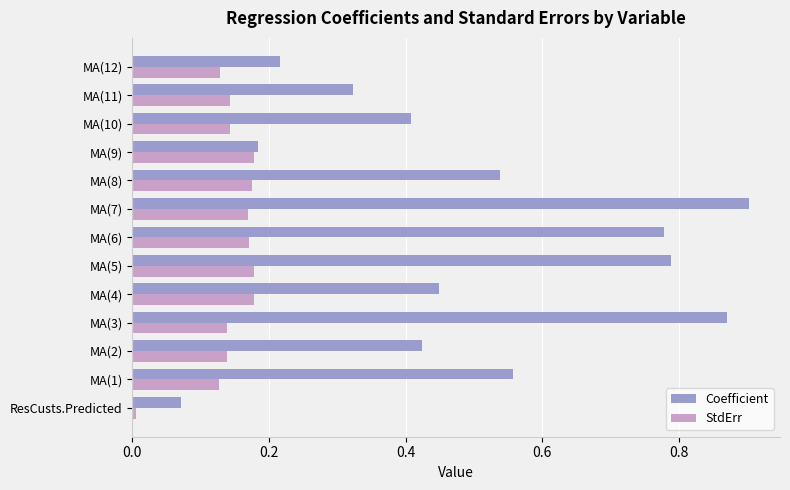

The Coefficient series shows 0.7 at MA(4). True or false?

False